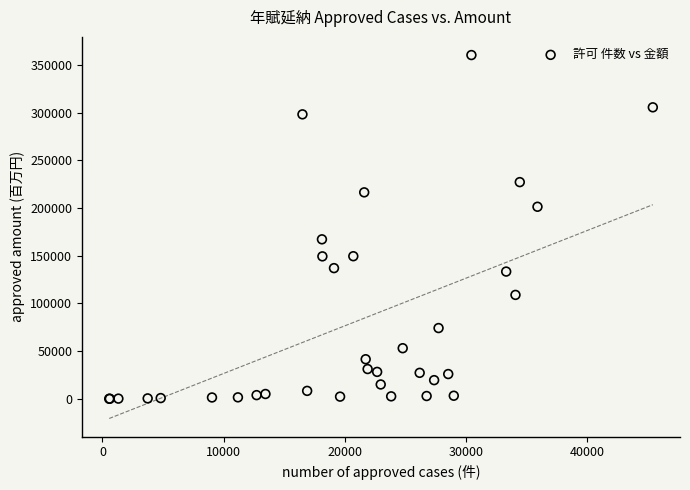

What Y value in the scatter plot is closest to 180194?

167187